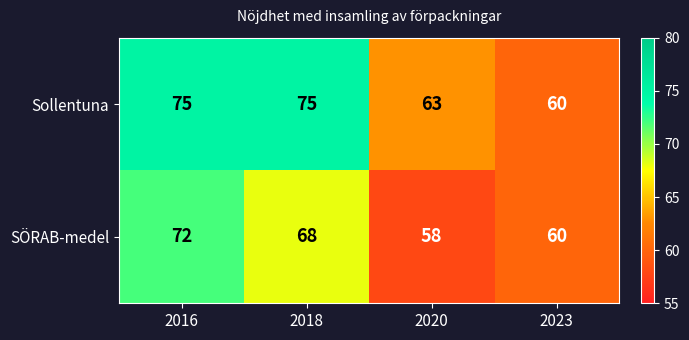

What is the difference between the highest and lowest values at 2016?

3